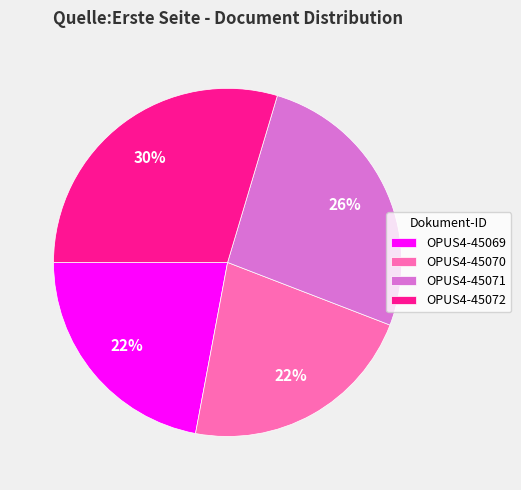

Is it true that OPUS4-45070 is 30% of the pie?

False